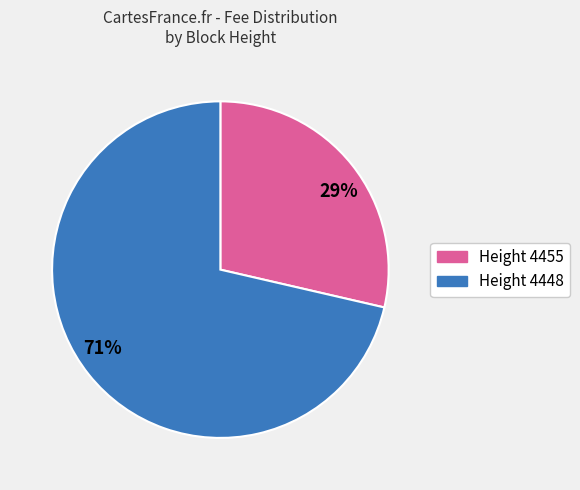

How many slices are in this pie chart?

2